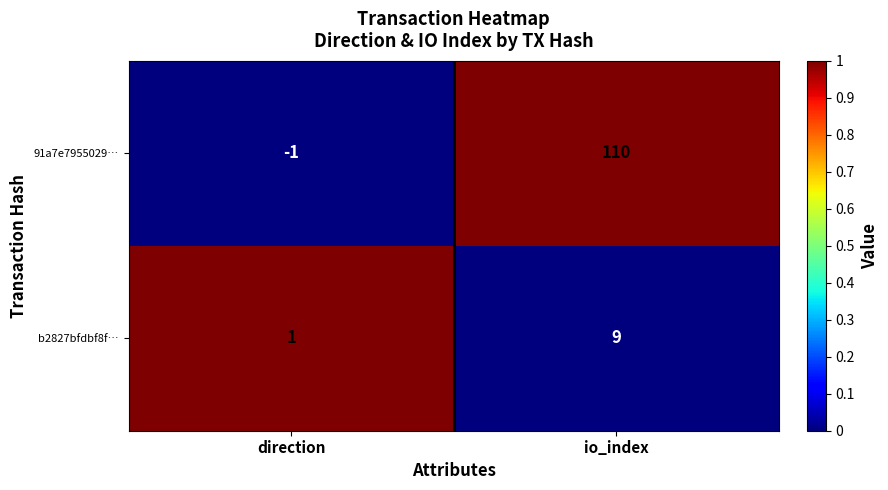

Between direction and io_index, which series saw the biggest shift?

91a7e7955029…